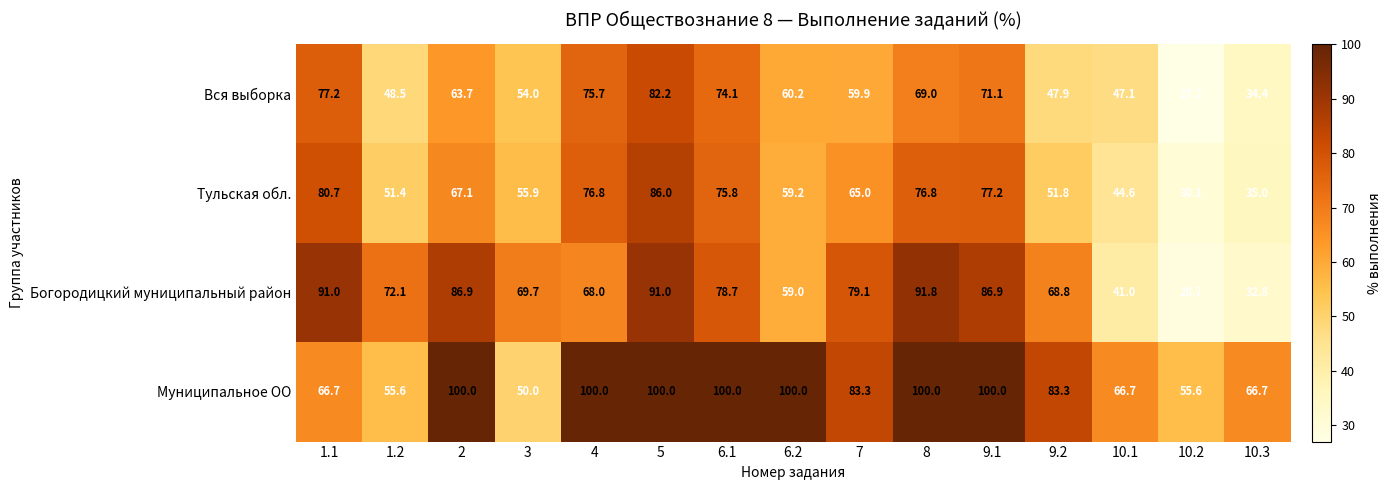

What is the smallest value displayed?

27.2